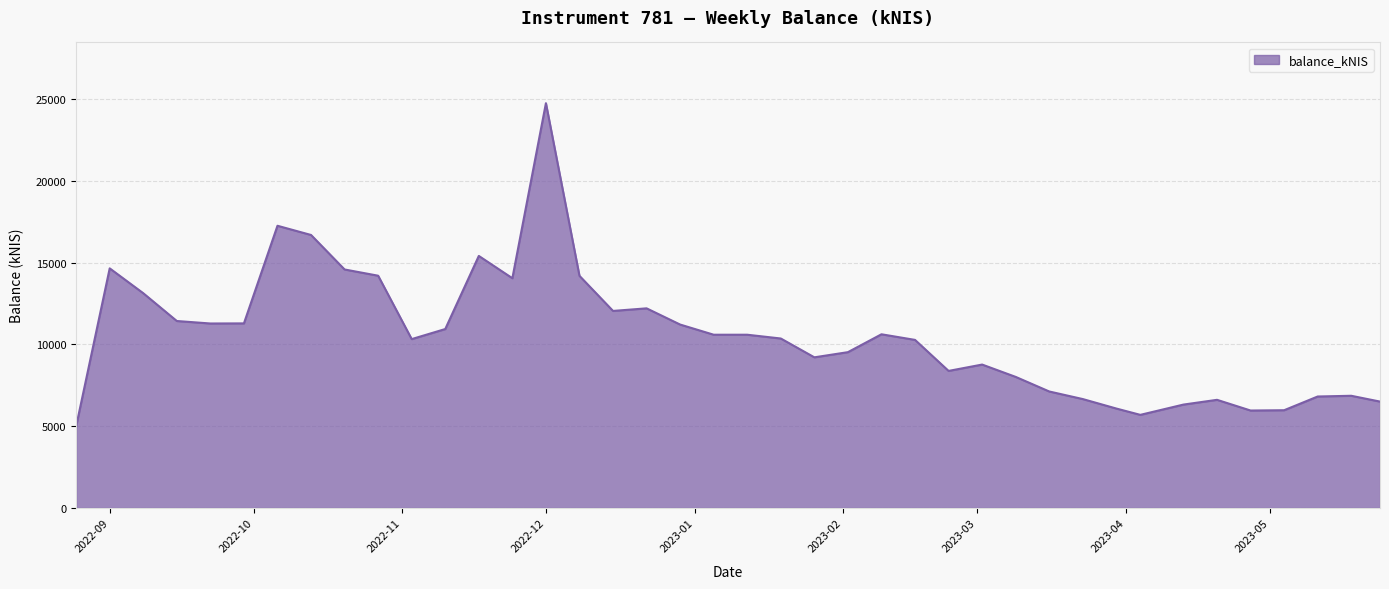

What is the label of the 29th point from the left?

2023-03-09